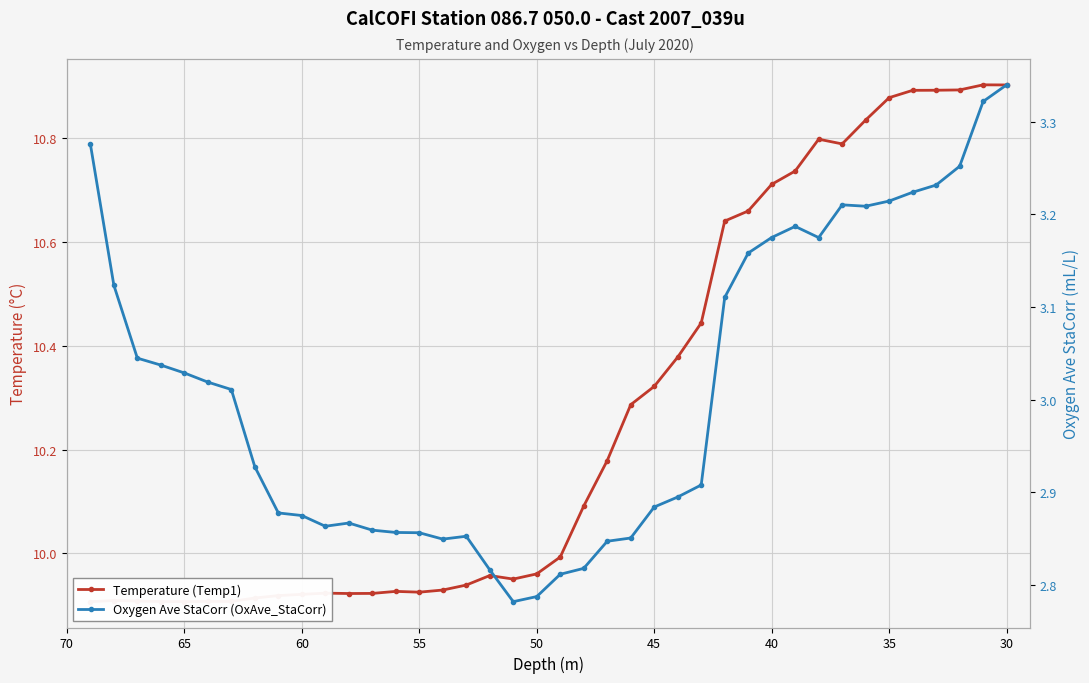

Which series has the largest total across all categories?

Temperature (Temp1)